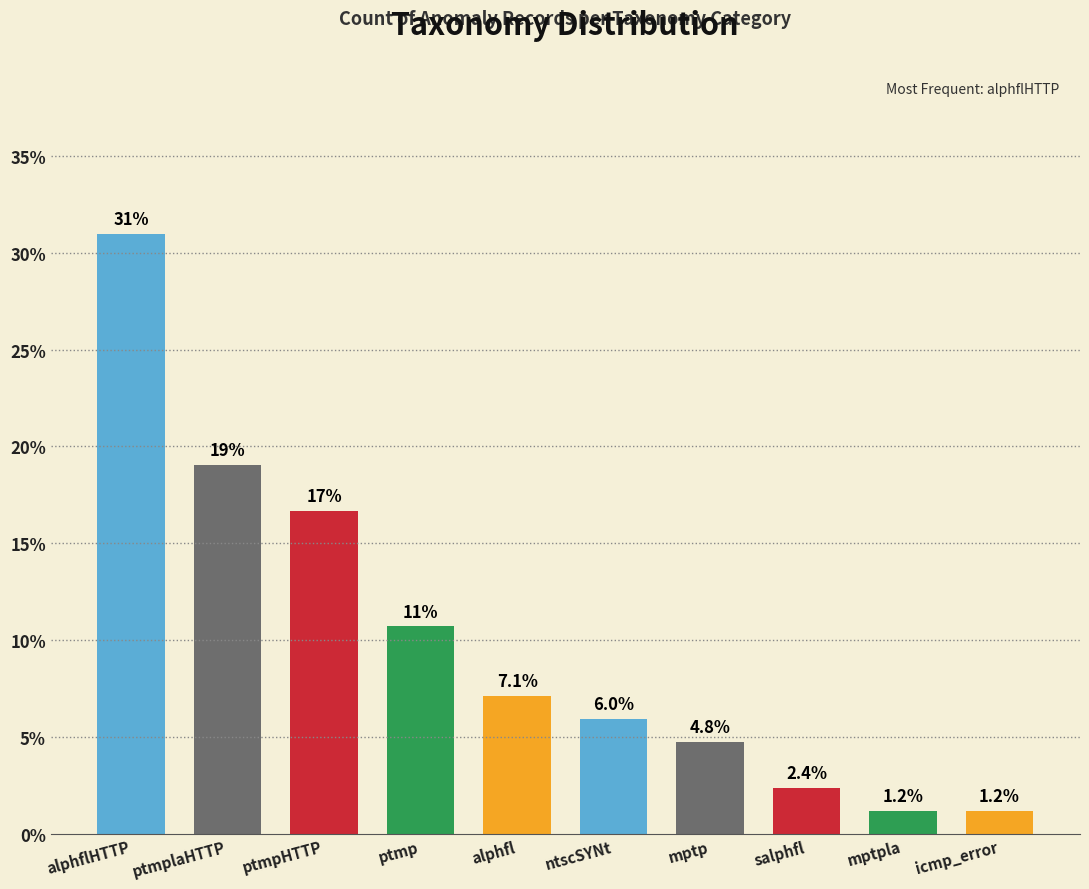

Reading left to right, list all the values displayed in this chart.

alphflHTTP=31.0	ptmplaHTTP=19.0	ptmpHTTP=16.7	ptmp=10.7	alphfl=7.1	ntscSYNt=6.0	mptp=4.8	salphfl=2.4	mptpla=1.2	icmp_error=1.2